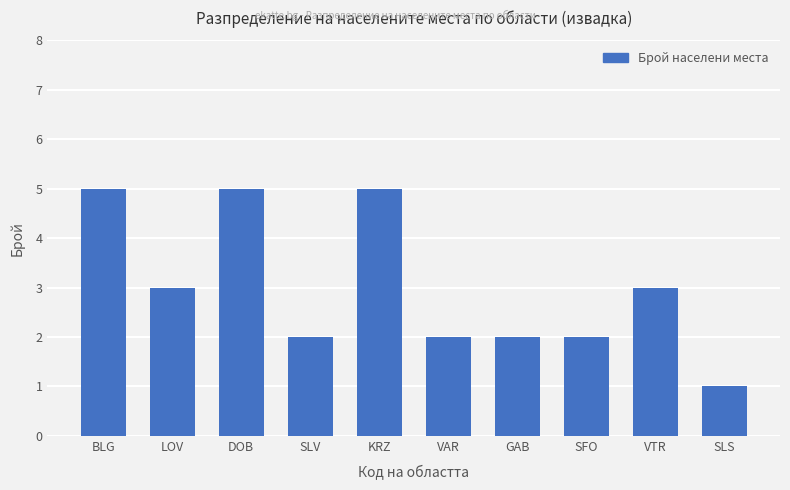

Is it true that the value at GAB is 3?

False